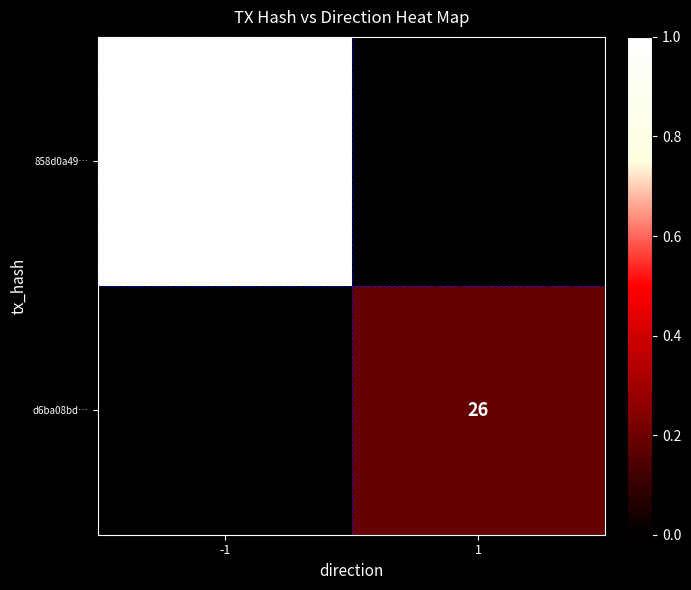

How many series are shown in this chart?

2